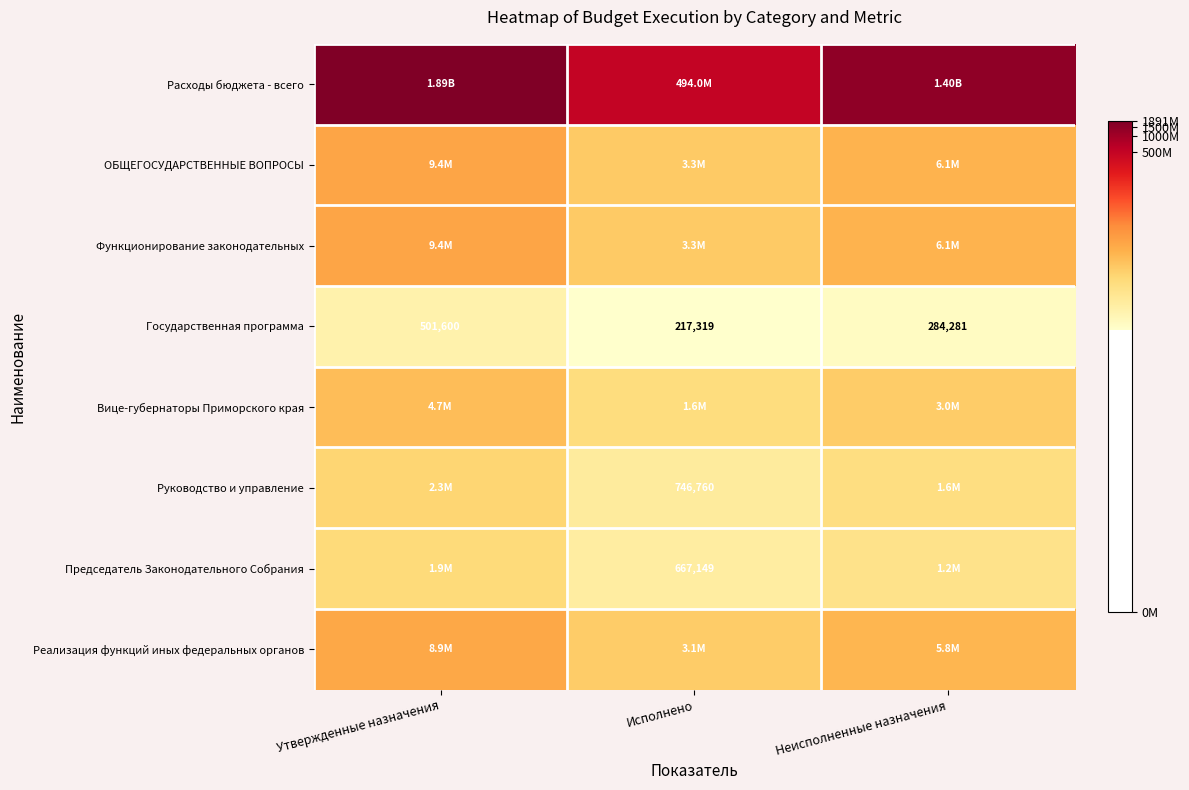

Which has a higher value, Неисполненные назначения or Утвержденные назначения?

Утвержденные назначения